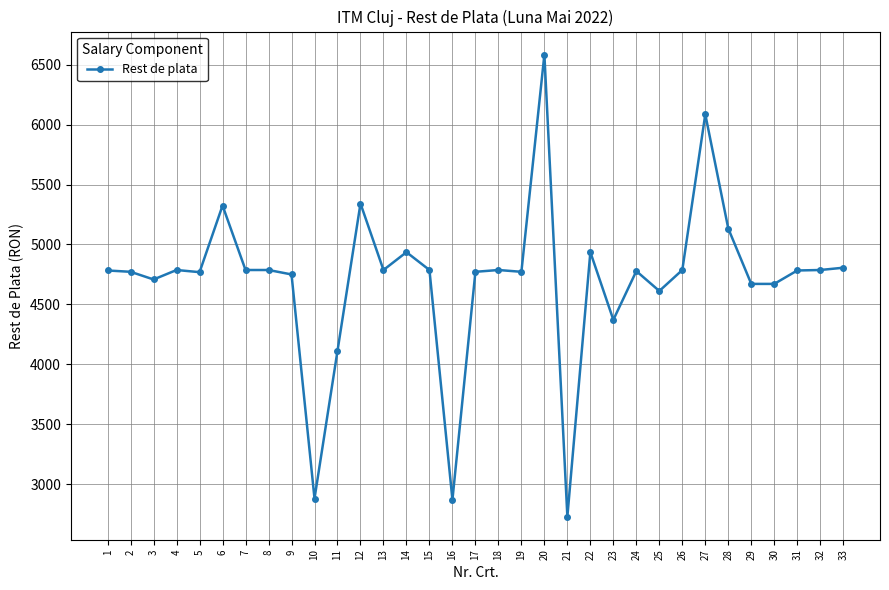

True or false: there are more than 2 points higher than both neighbors.

True